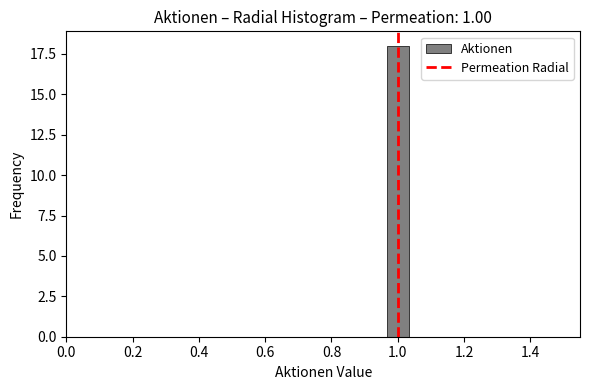

Around what value on the x-axis is the tallest bar? Give the approximate position of its centre, as read against the axis.

1.00